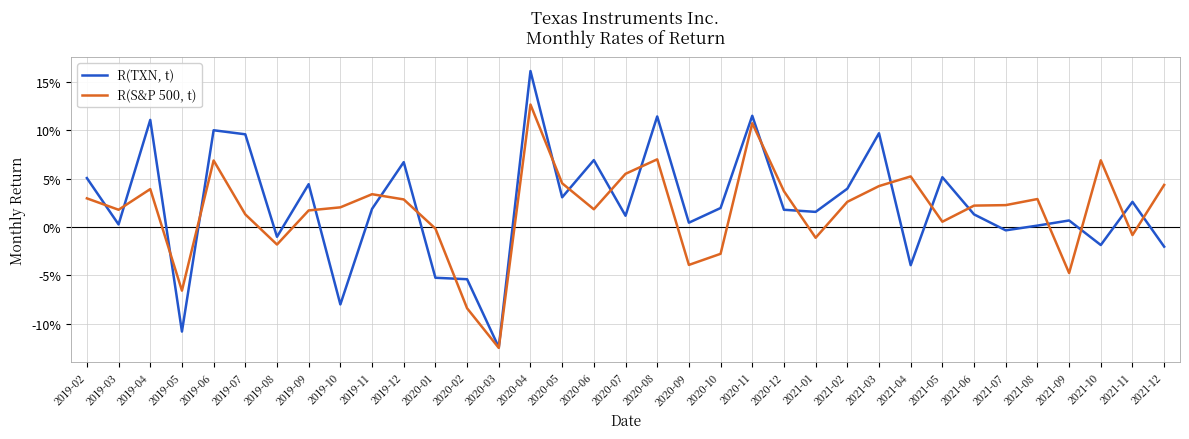

The R(S&P 500, t) series shows 0.0 at 2021-07. True or false?

True